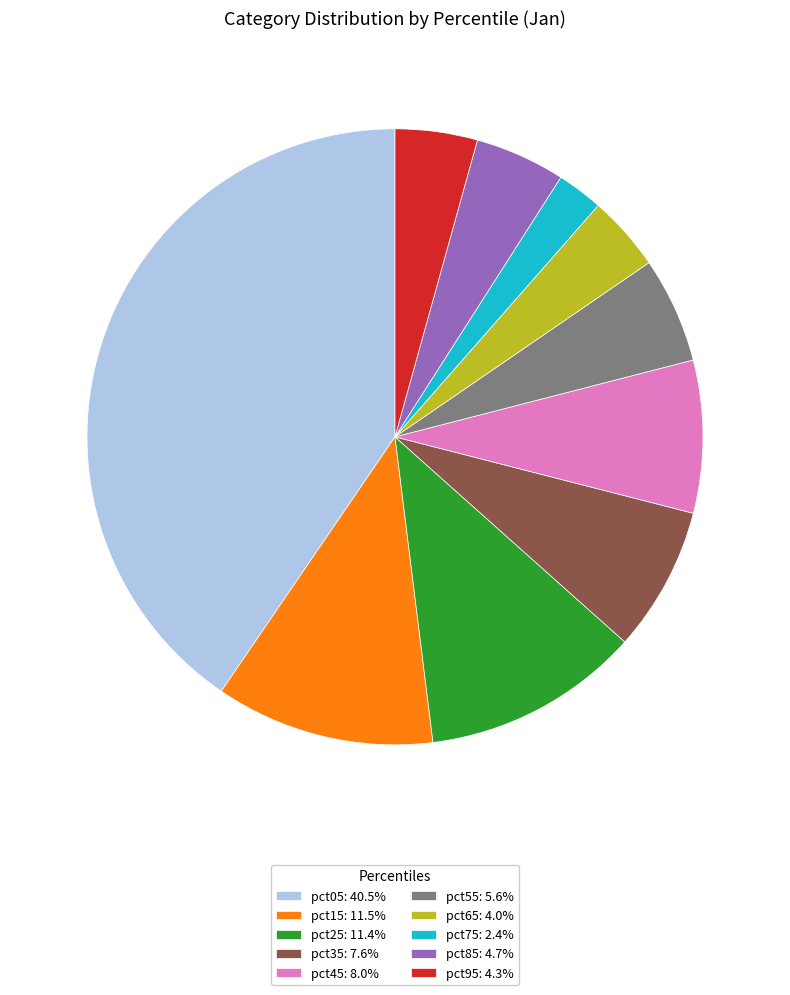

Do pct95: 4.3% and pct85: 4.7% together represent more than half of the pie?

No